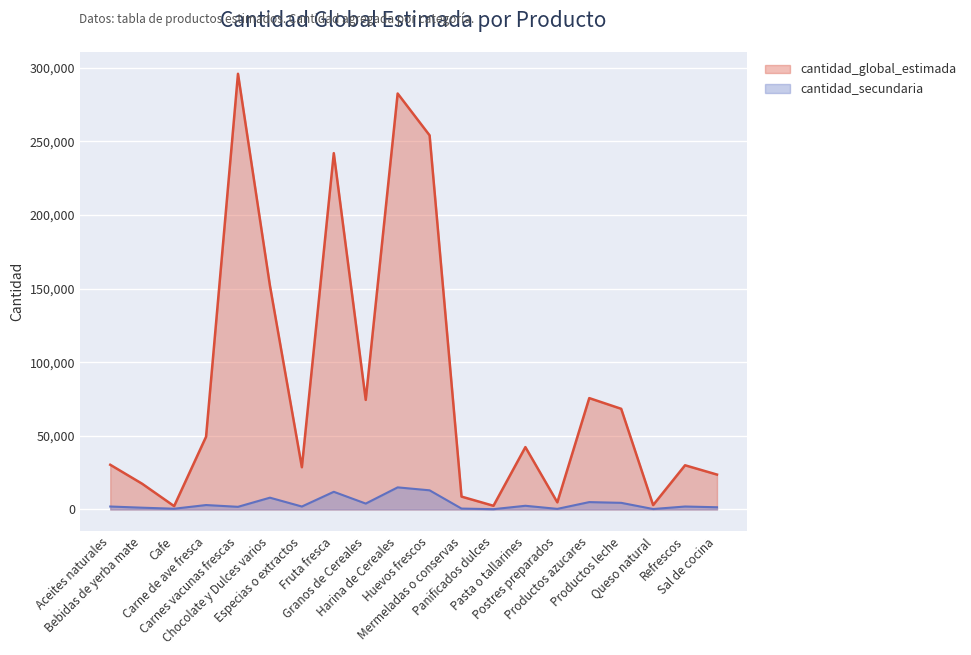

What is the approximate value of cantidad_global_estimada at Chocolate y Dulces varios, to the nearest 10?

152010